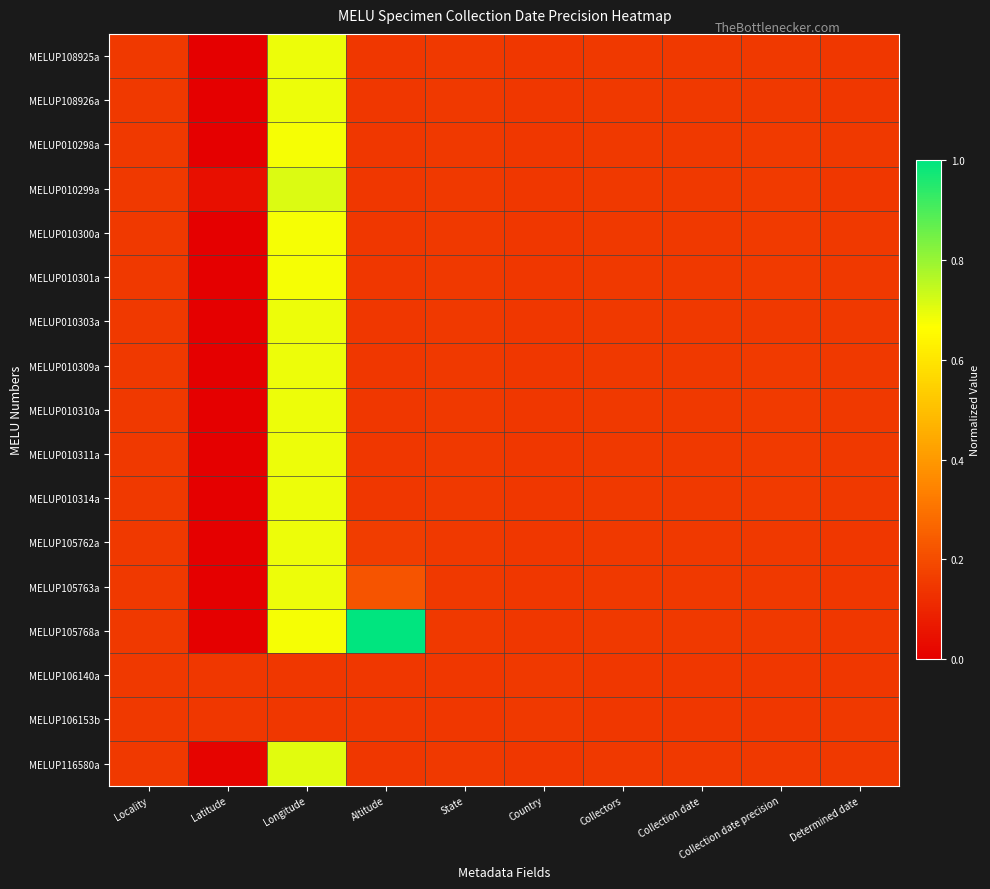

What is the maximum value shown in the chart?

1.0